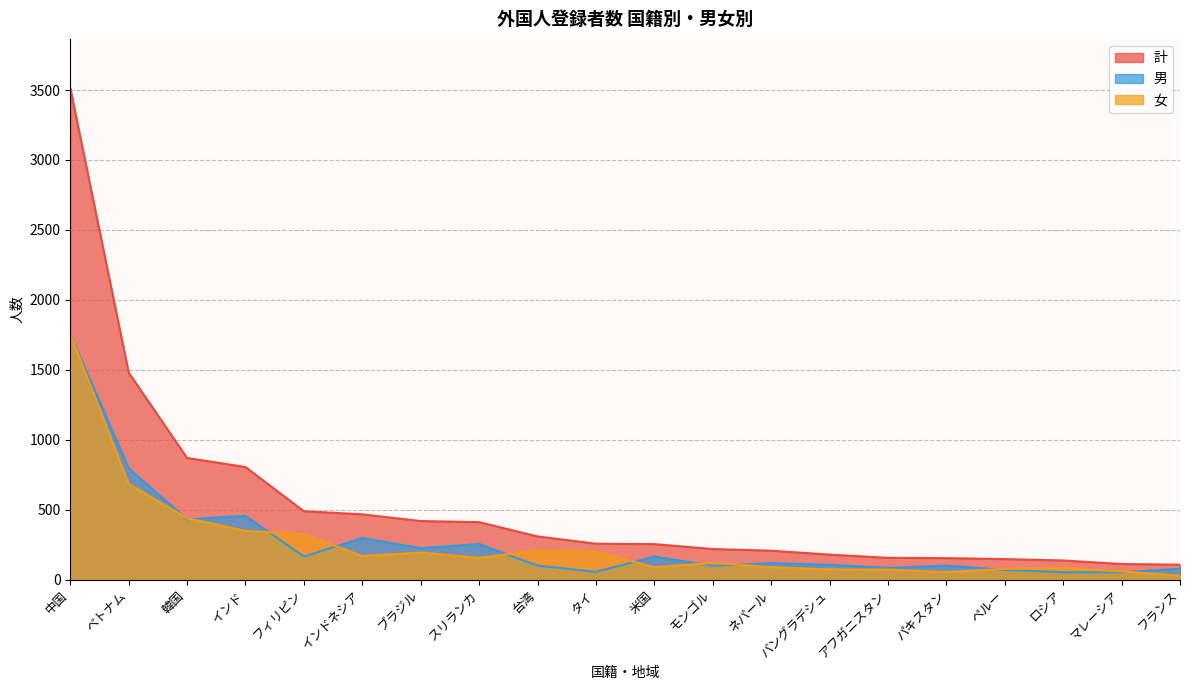

What is the sum of the 男 values at 台湾 and ペルー?

170